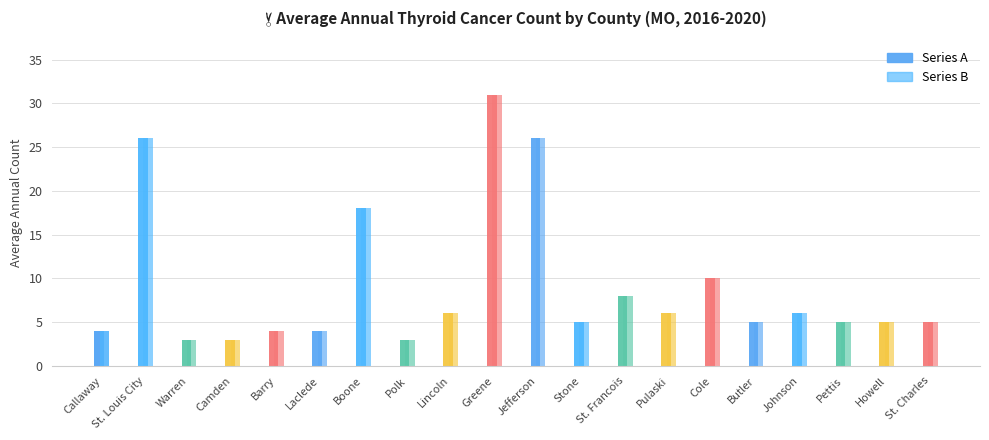

How many series are shown in this chart?

1